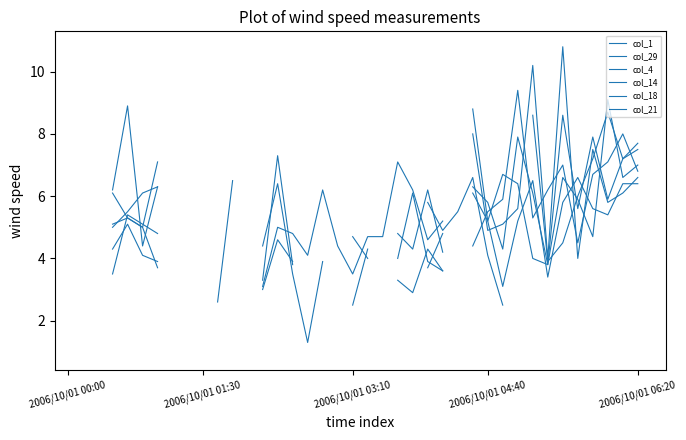

Does the chart have visible grid lines?

No